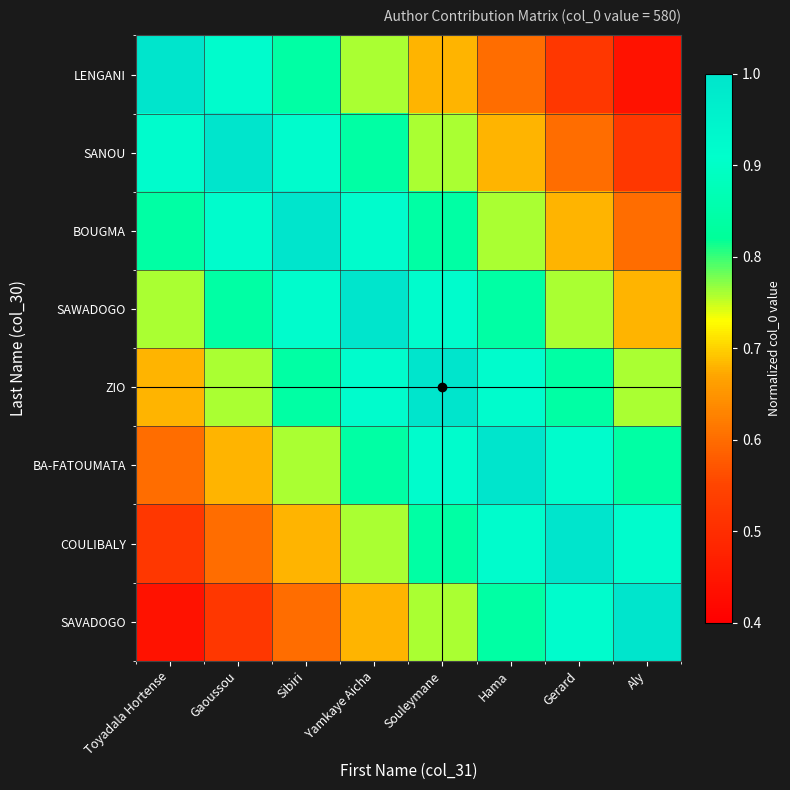

What is the difference between the highest and lowest values at Toyadala Hortense?

0.6